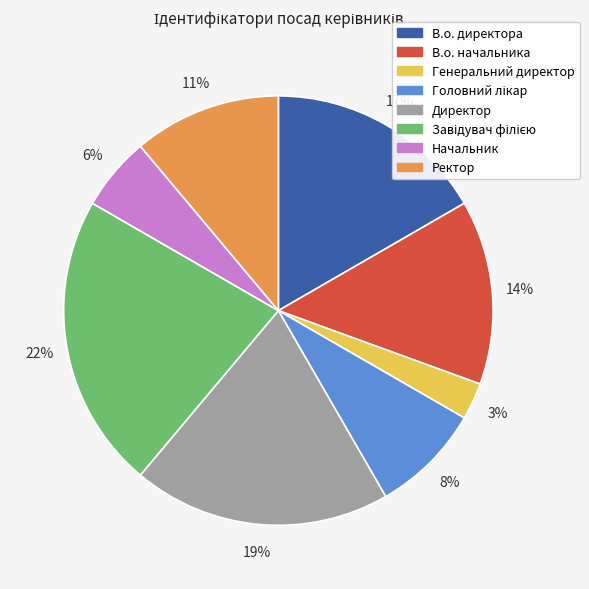

Do Генеральний директор and В.о. директора together represent more than half of the pie?

No